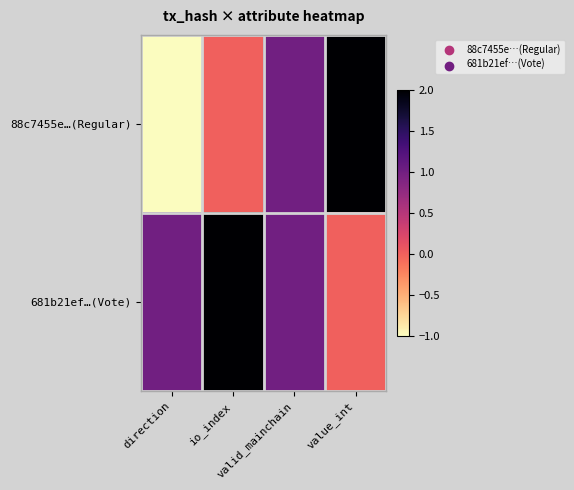

What is the greatest value displayed?

2